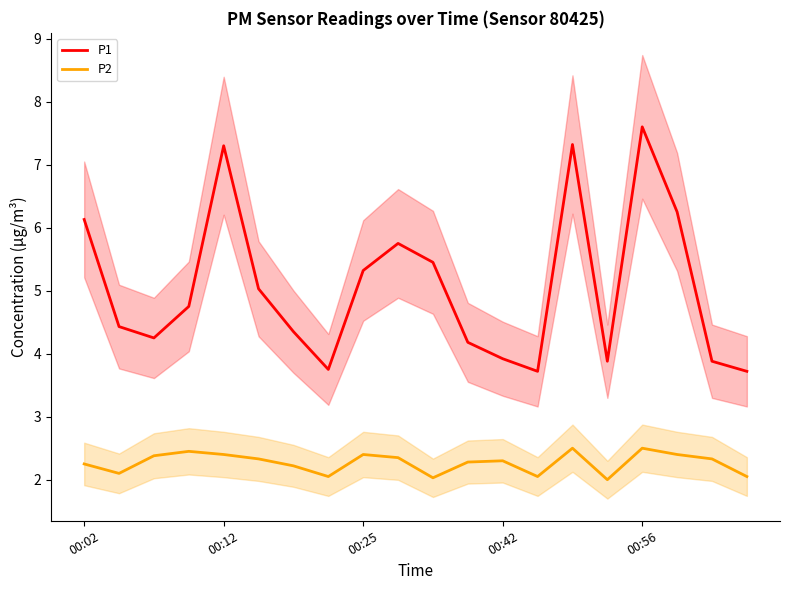

True or false: P2 and P1 cross at least once.

False